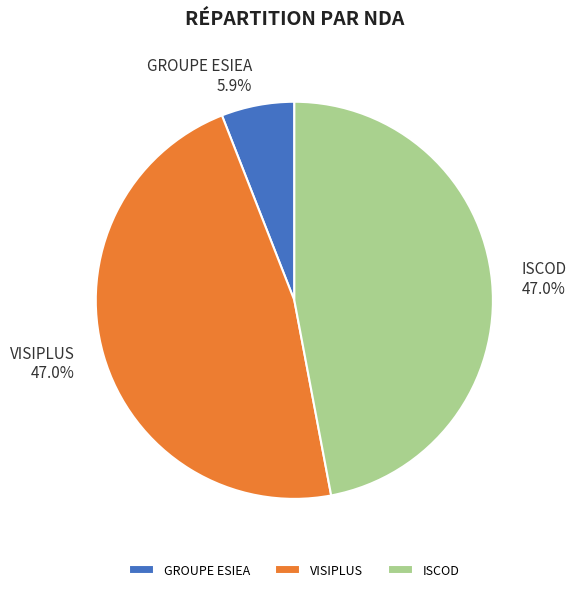

Is GROUPE ESIEA the majority of the pie?

No